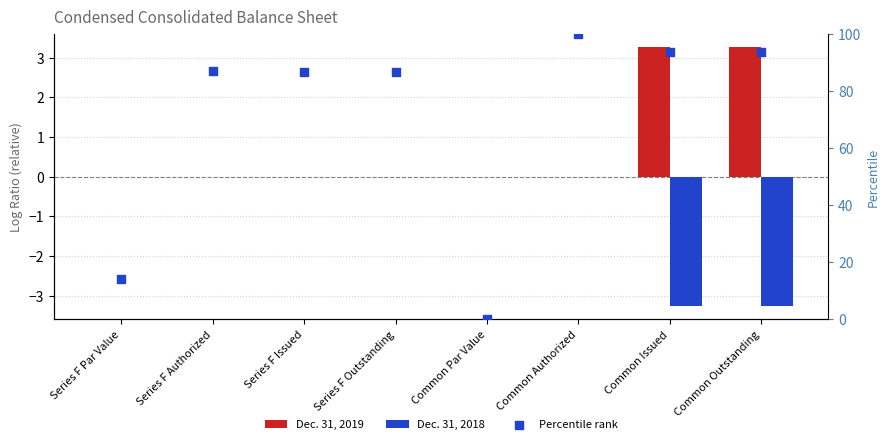

Which series contains the highest Y value?

Percentile rank